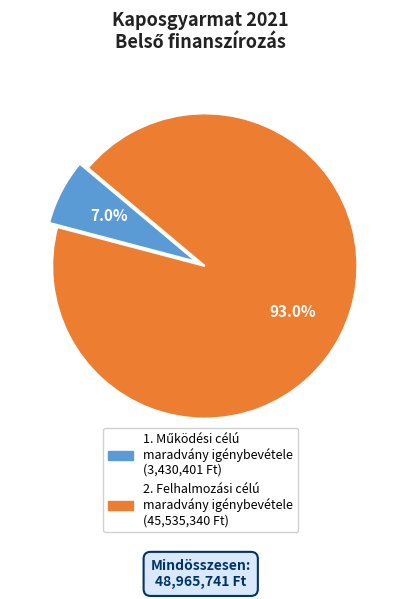

Which category has the biggest portion of the pie?

2. Felhalmozási célú maradvány igénybevétele